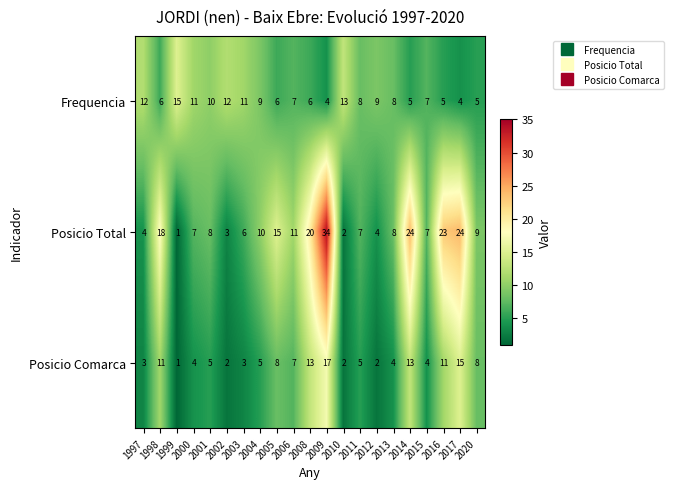

What is the difference between the highest and lowest values at 2020?

4